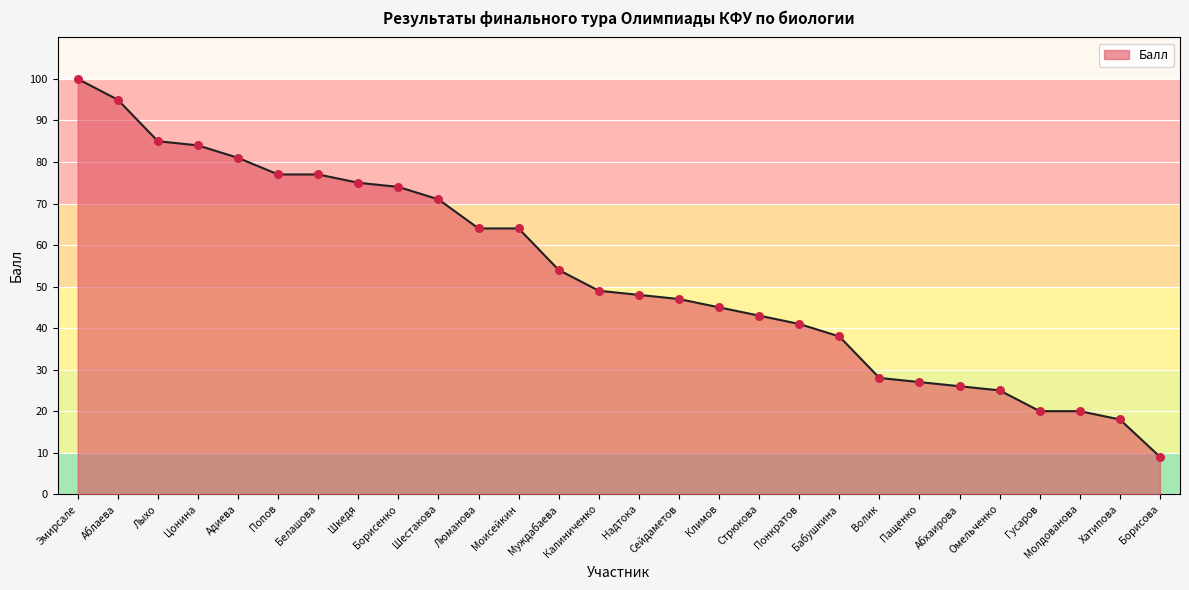

What is the ratio of the value at Адиева to the value at Калиниченко?

1.7